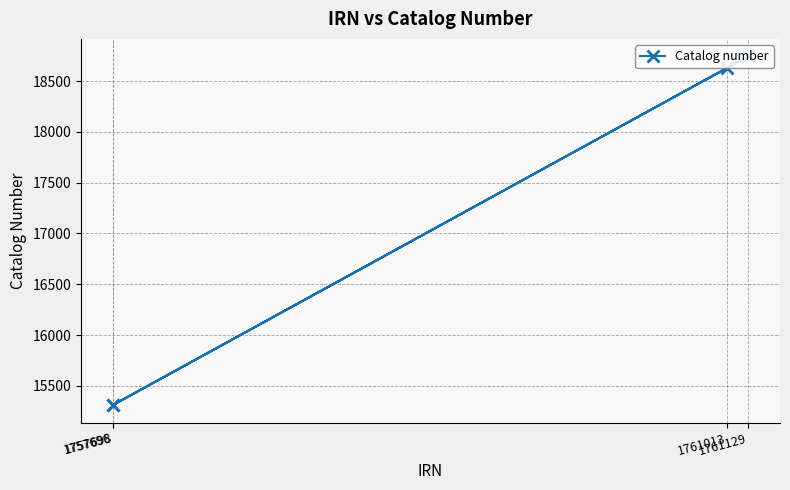

Which has a higher value, 1757696 or 1761013?

1761013